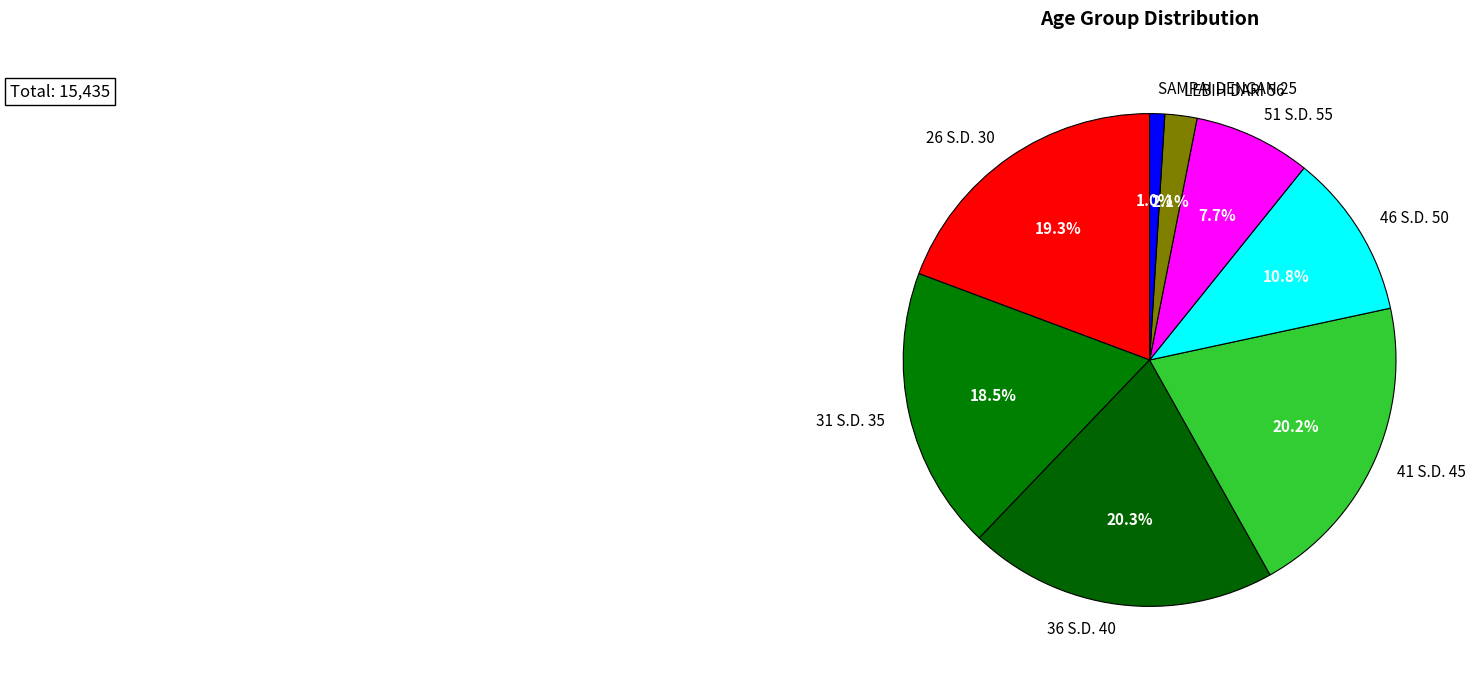

Is there any slice that represents more than half of the pie?

No